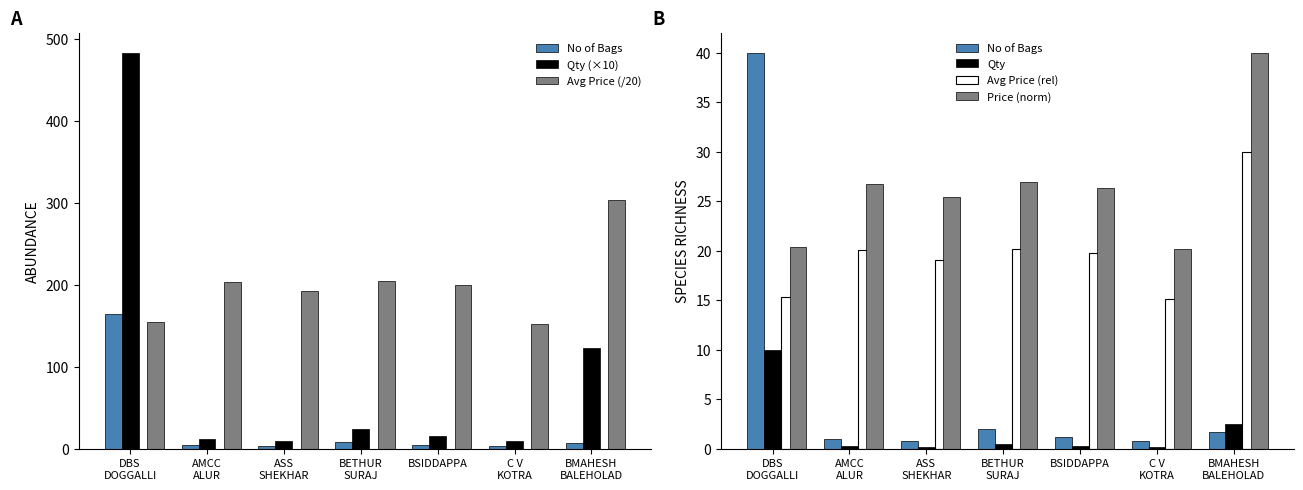

What is the label of the 5th bar from the right?

ASS
SHEKHAR